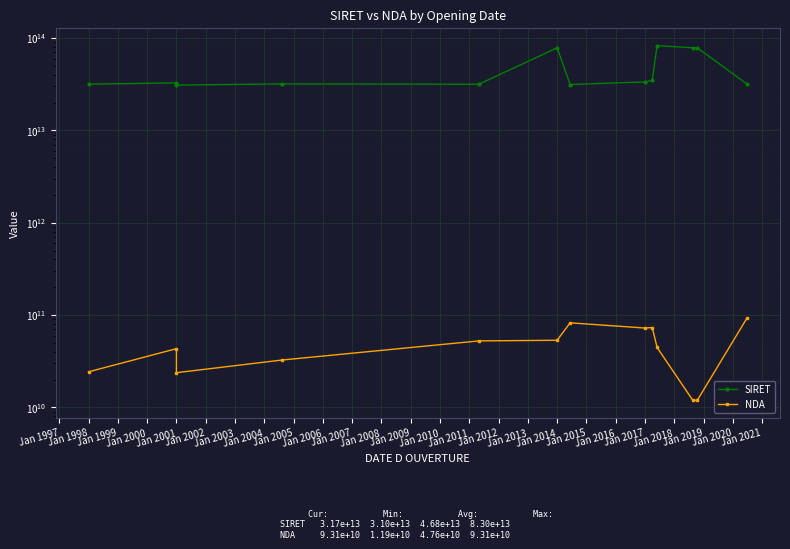

At Jan 1998, list the series in order from smallest to largest.

NDA, SIRET